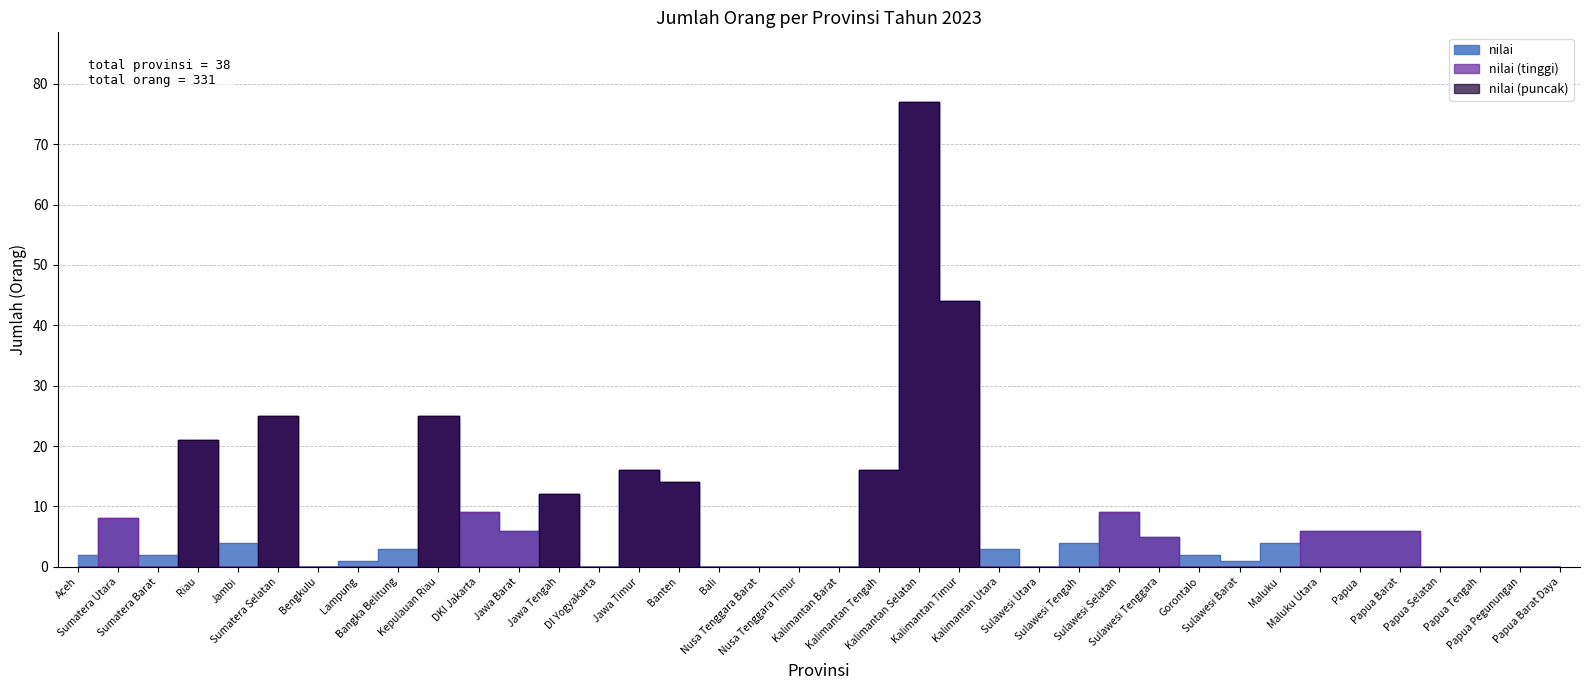

Does the chart display data point markers on the line(s)?

No